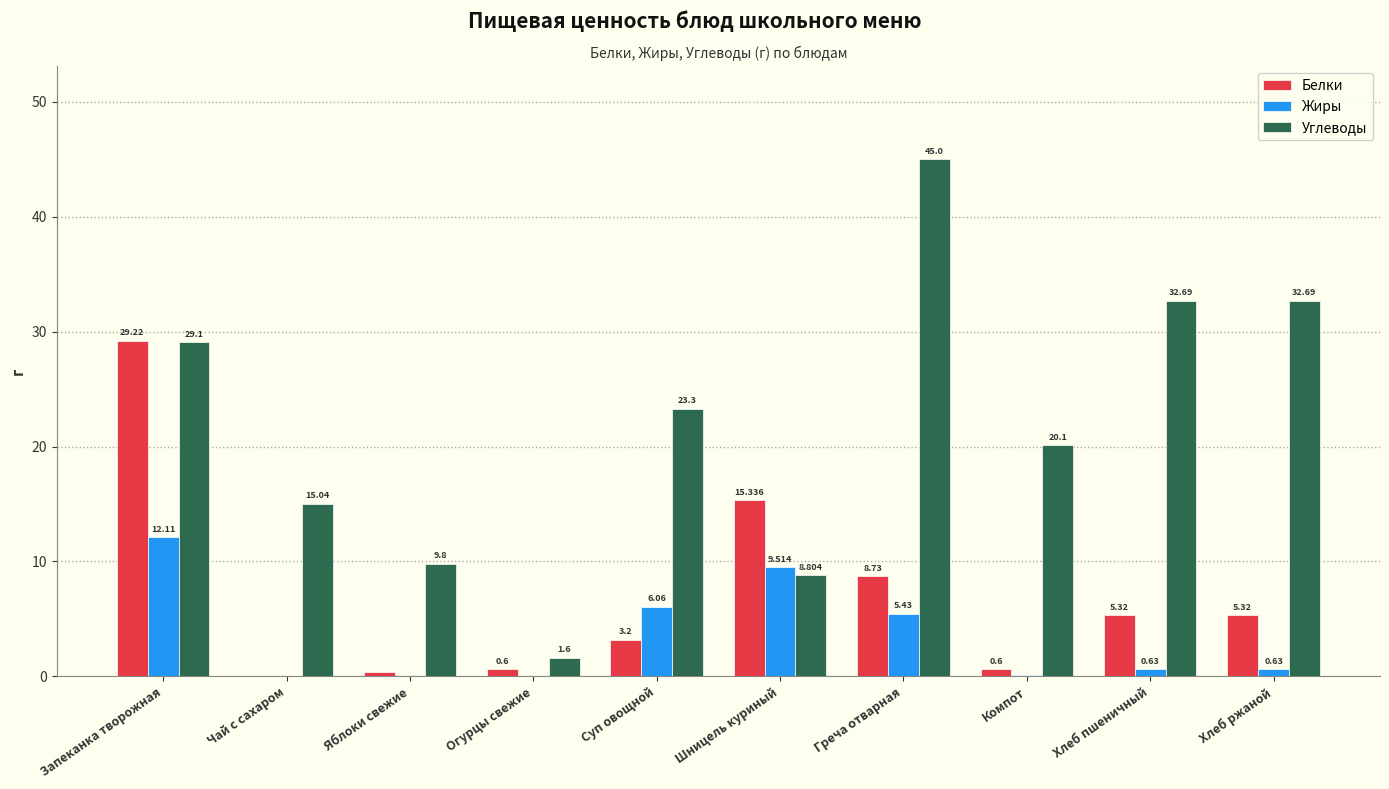

How many positive values does the Жиры series have?

8